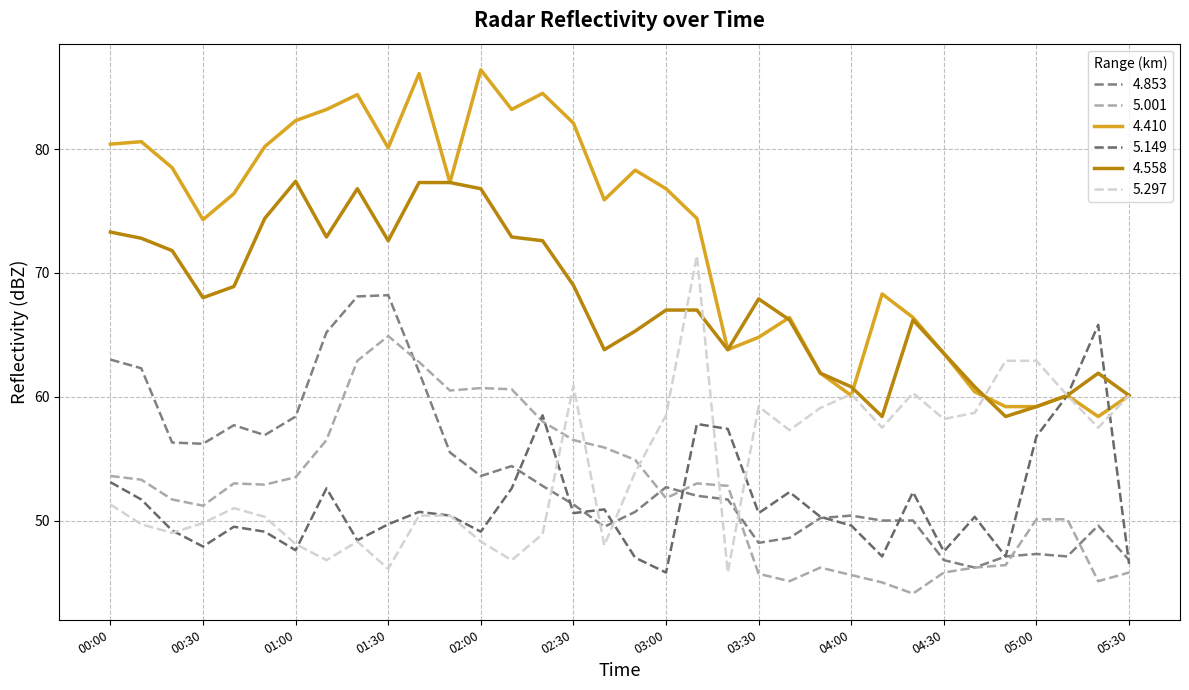

How many lines are shown in the chart?

6